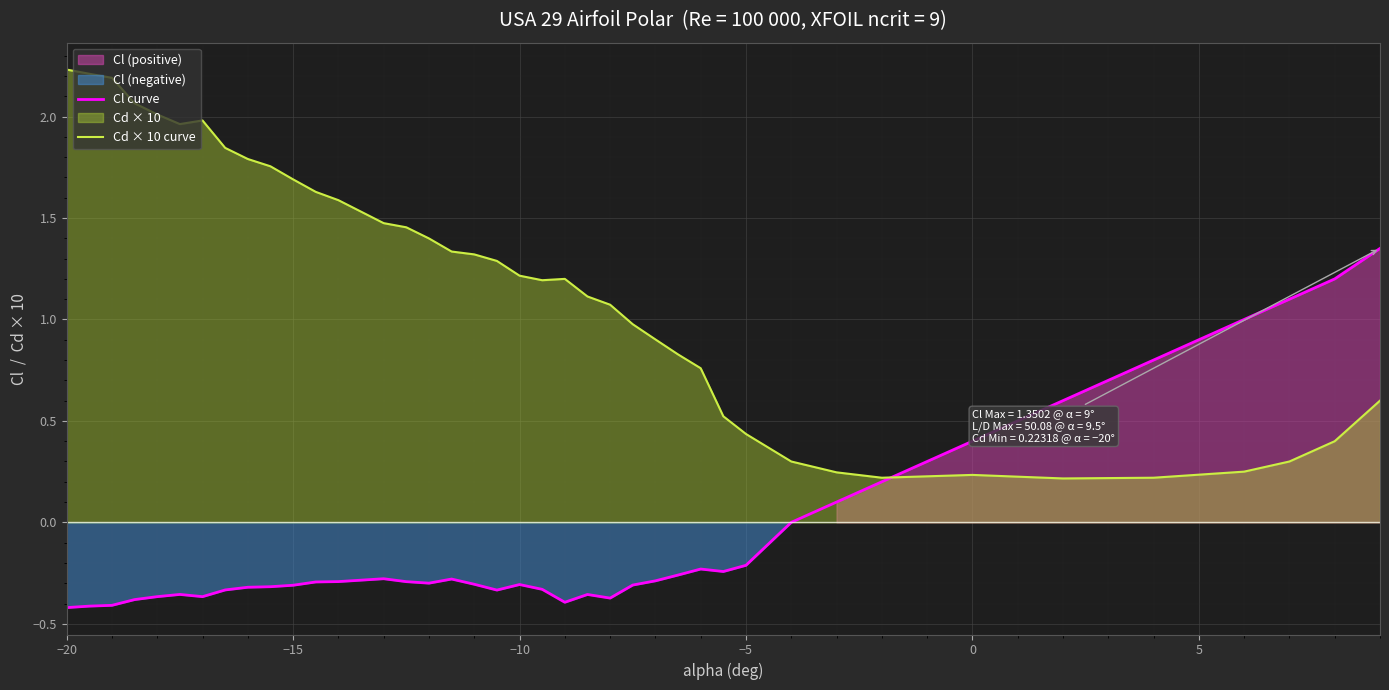

At which label does Cd × 10 curve first exceed 1?

−20